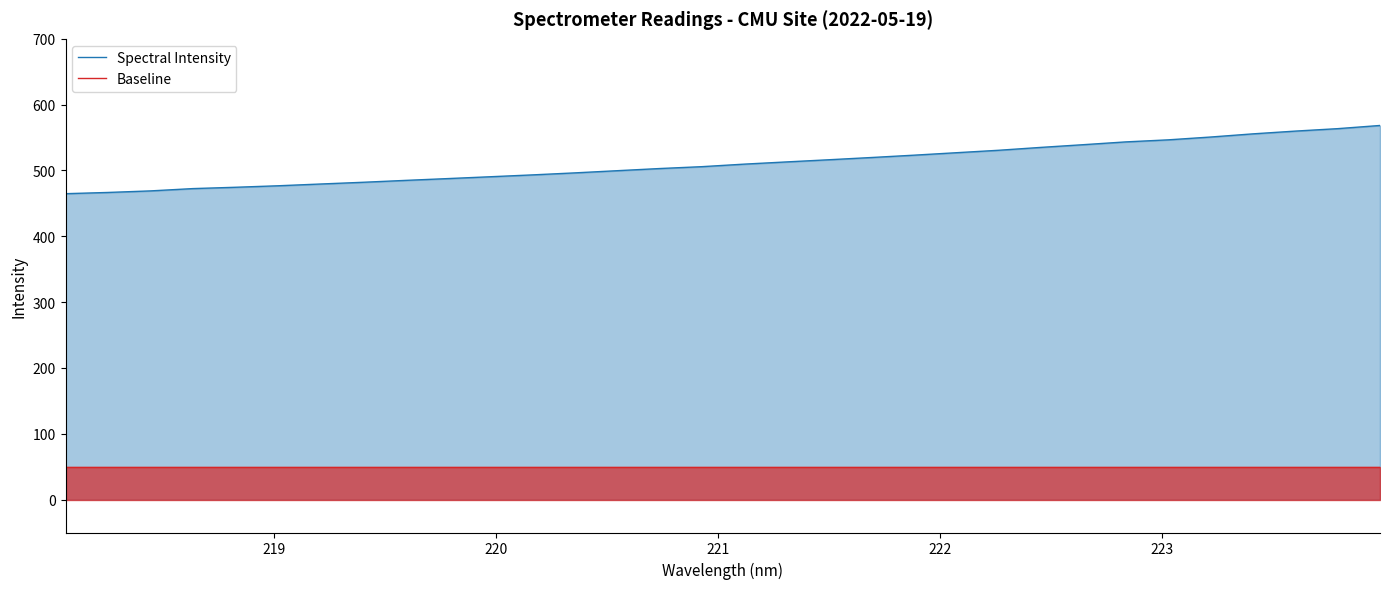

What is the greatest value displayed?

568.4